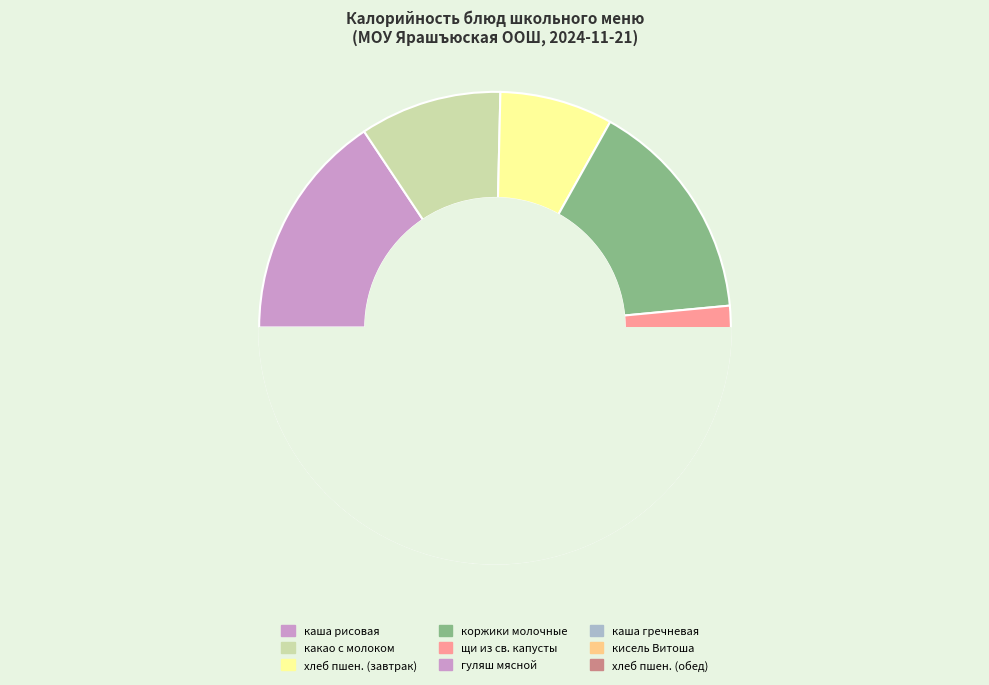

Is the sum of хлеб пшеничный (обед) and хлеб пшеничный (завтрак) greater than half?

No